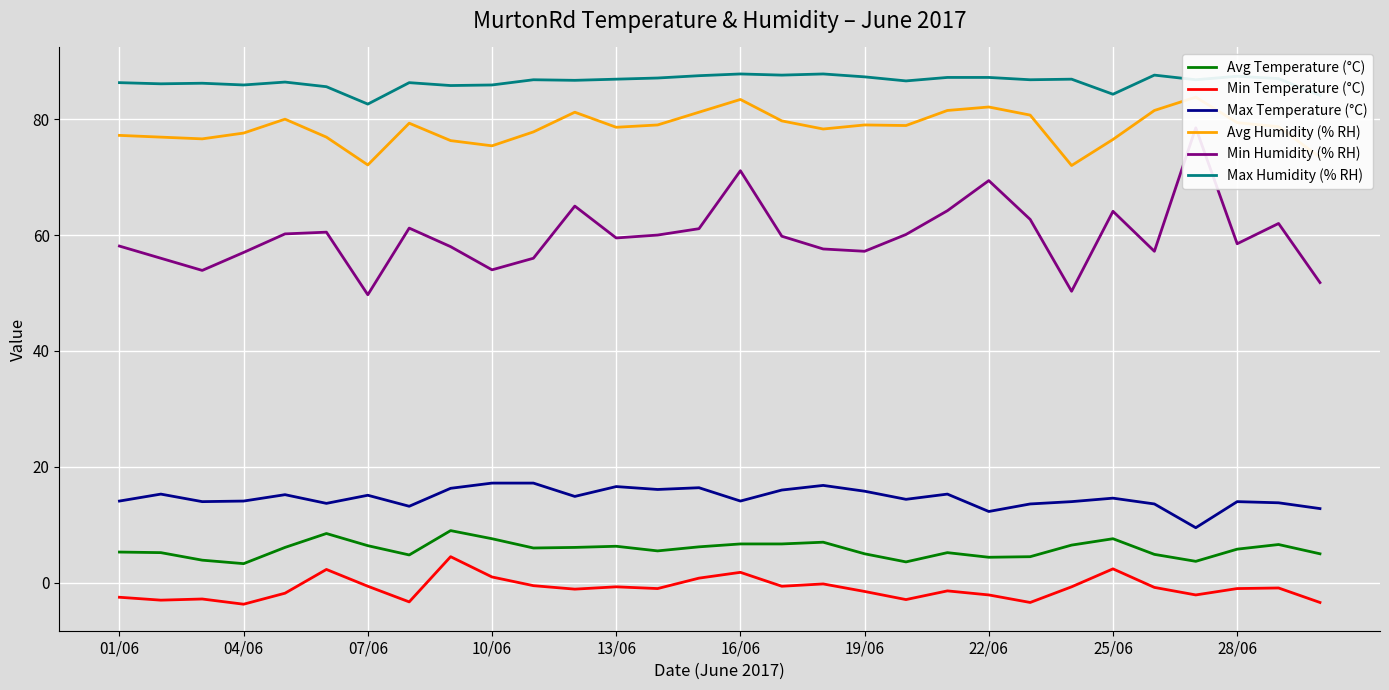

The Min Temperature (°C) series shows -3.5 at 26. True or false?

False